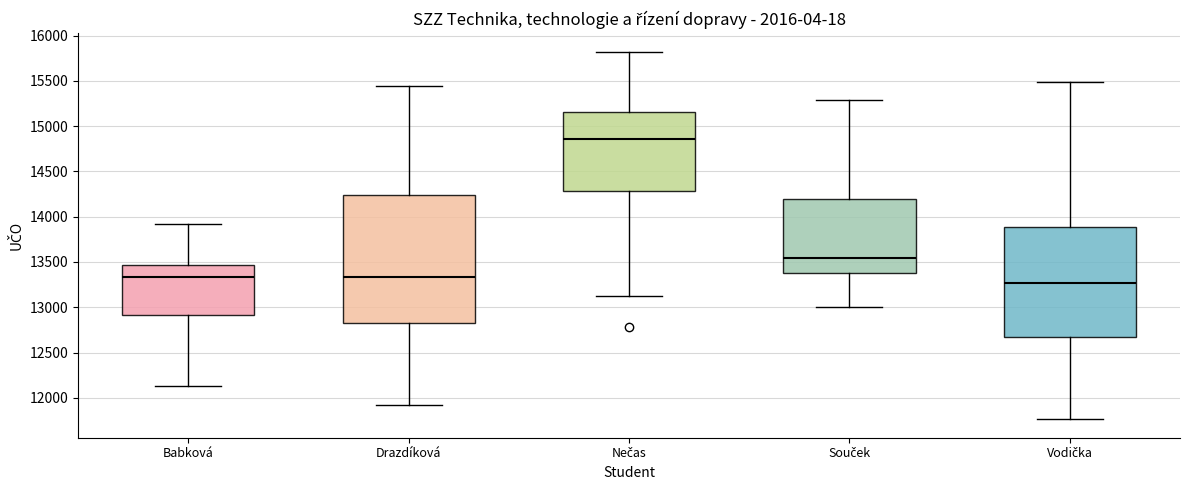

Comparing the boxes themselves (not the whiskers), which one is the tallest?

Drazdíková